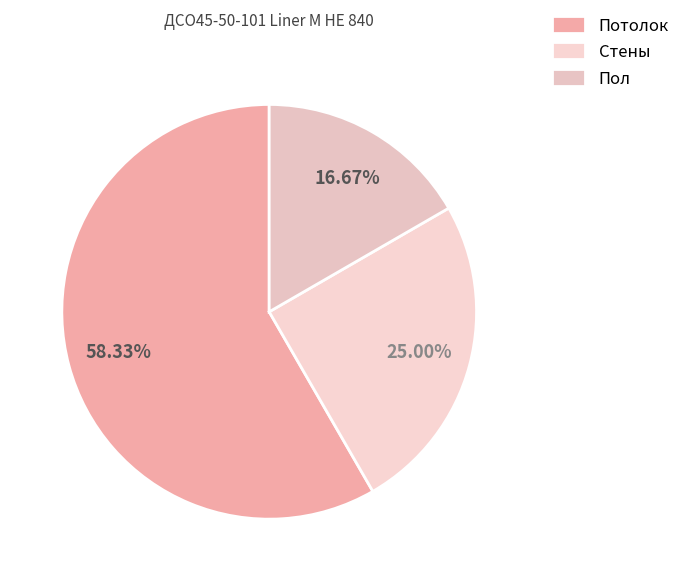

To the nearest percent, what is the combined percentage of Пол and Стены?

42%